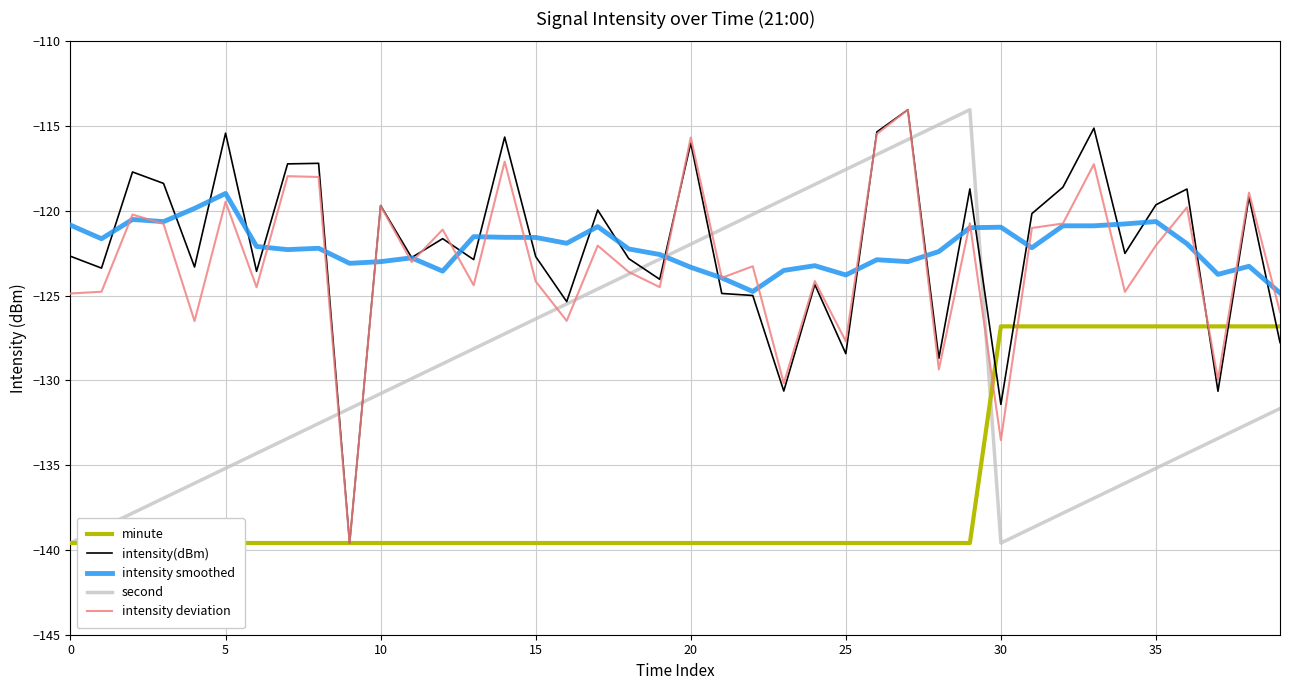

What value does the second series have at 15?

-126.4